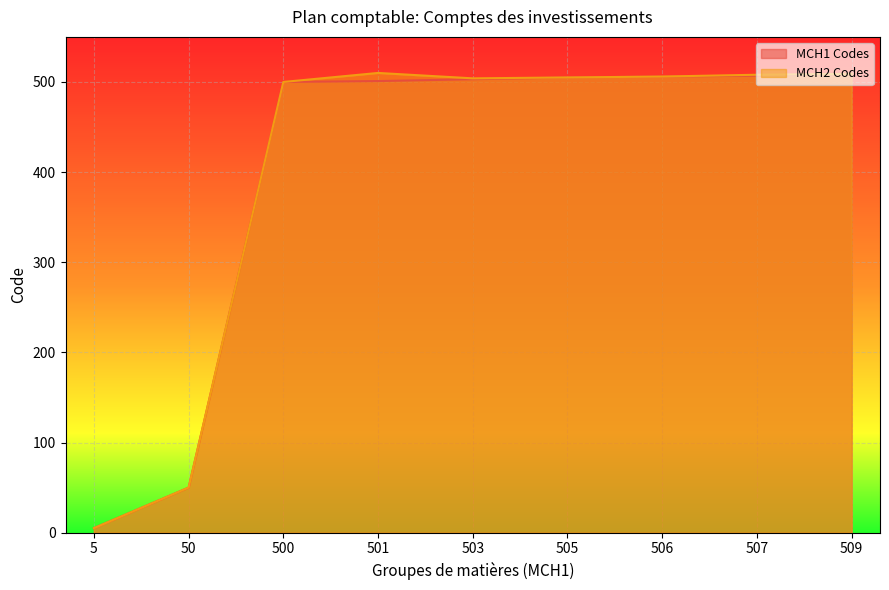

True or false: MCH1 Codes line and MCH2 Codes line cross at least once.

False